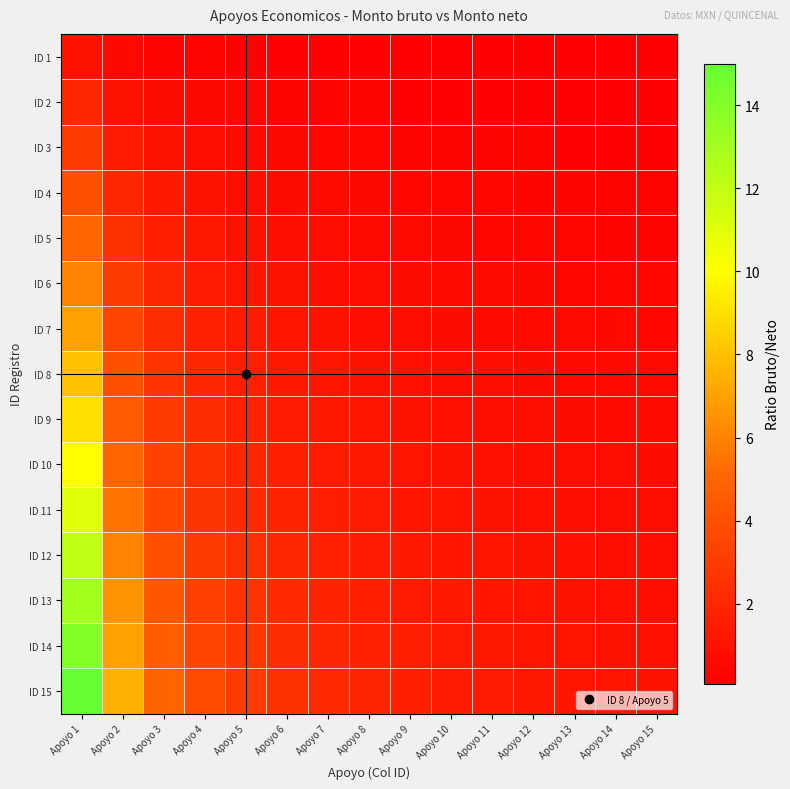

What is the minimum value shown in the chart?

0.1